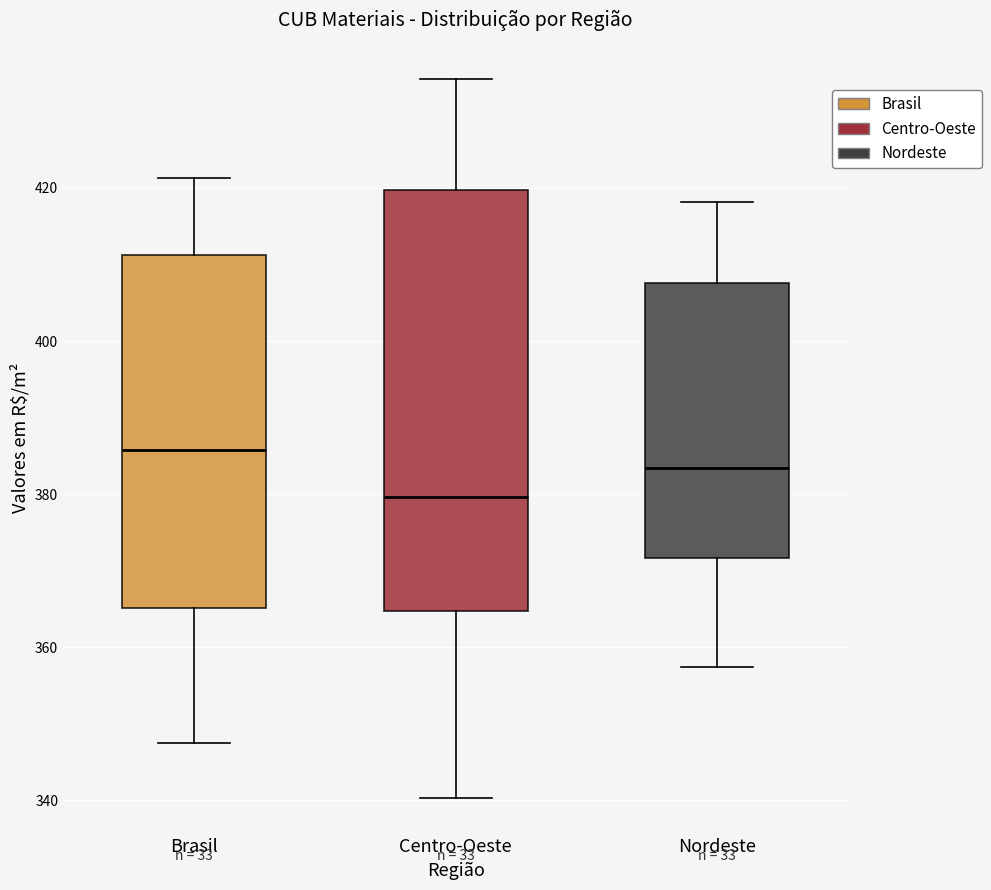

Reading left to right, transcribe this box plot: for each box, give where its median line is, the range the box spans, and where its two whiskers end, as read against the y-axis. The values are not printed on the chart, so give them approximately, as read against the axis.

Brasil: median 386, box 366 to 412, whiskers 348 to 422
Centro-Oeste: median 380, box 364 to 420, whiskers 340 to 434
Nordeste: median 384, box 372 to 408, whiskers 358 to 418